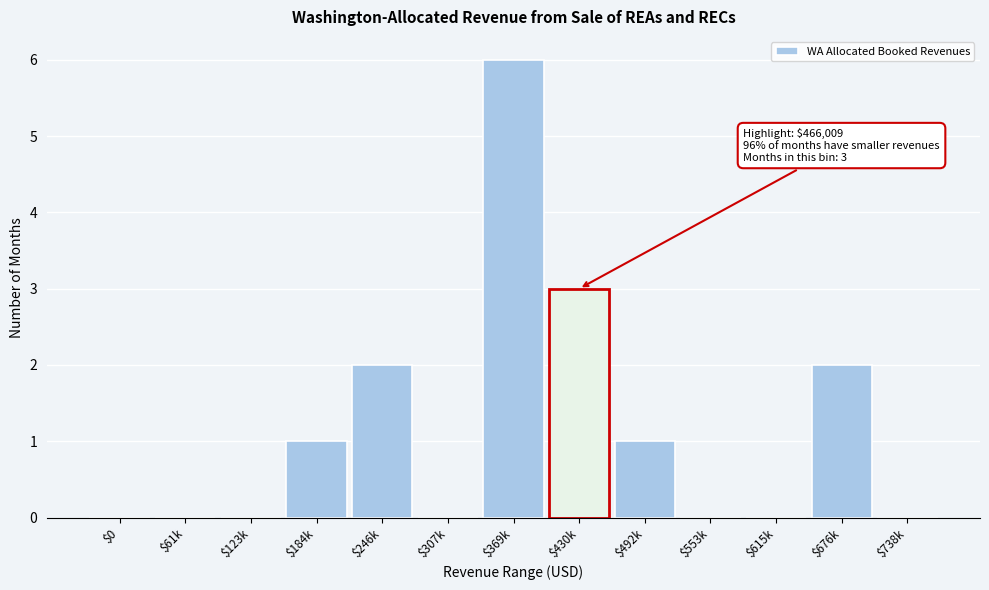

What is the sum of all values?

15